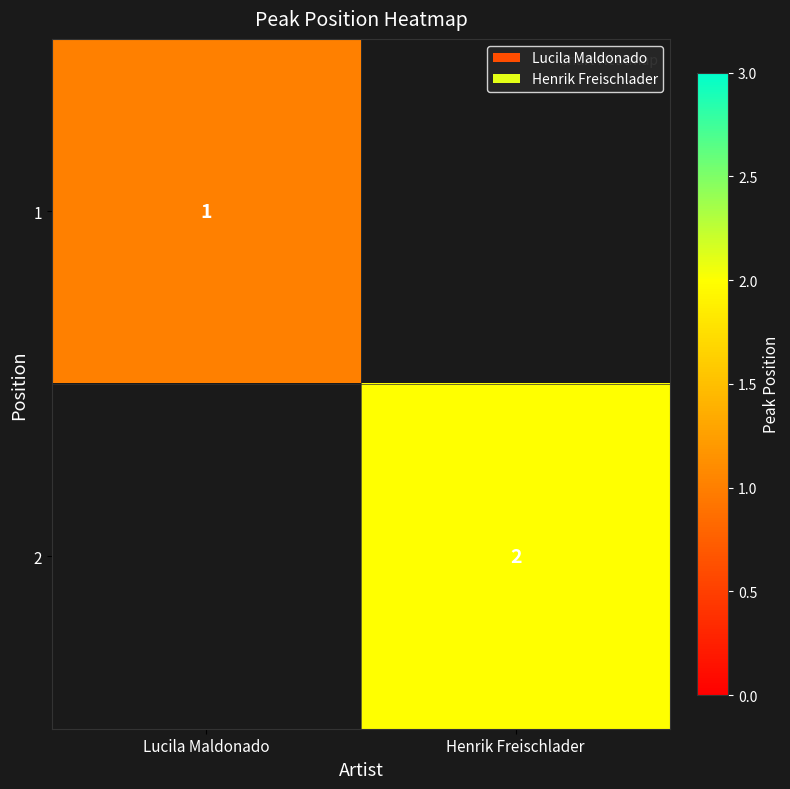

True or false: 1 has a value of 1 at Lucila Maldonado.

True